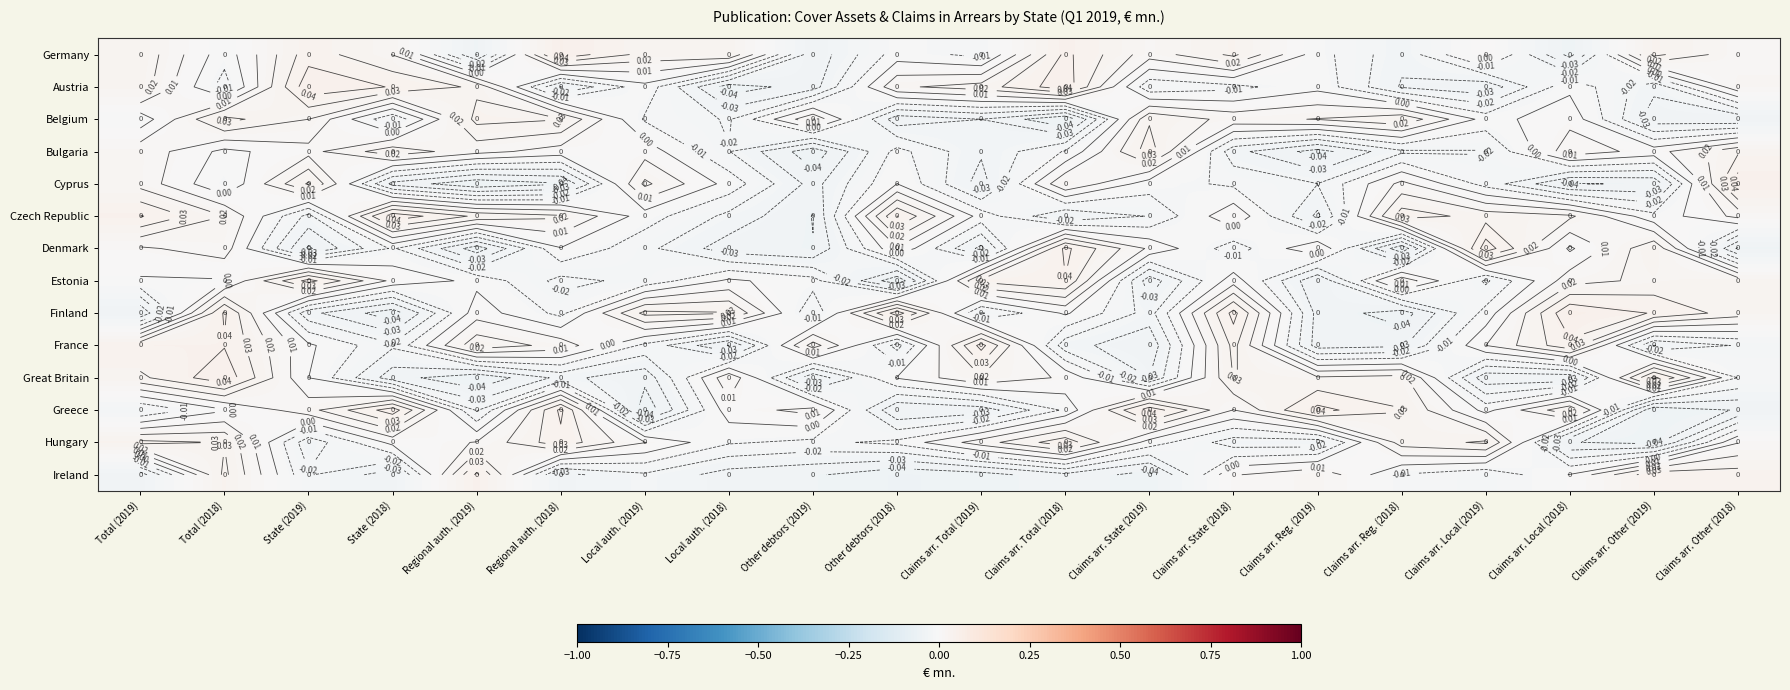

Rank the series by their maximum value, from lowest to highest.

Belgium, Bulgaria, Hungary, Ireland, France, Estonia, Denmark, Cyprus, Greece, Czech Republic, Austria, Great Britain, Germany, Finland